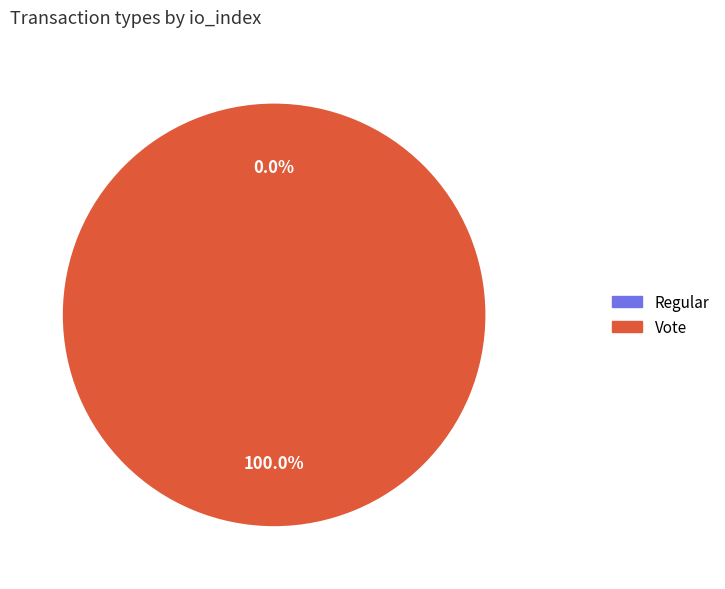

To the nearest percent, what percentage of the pie is Vote?

100%